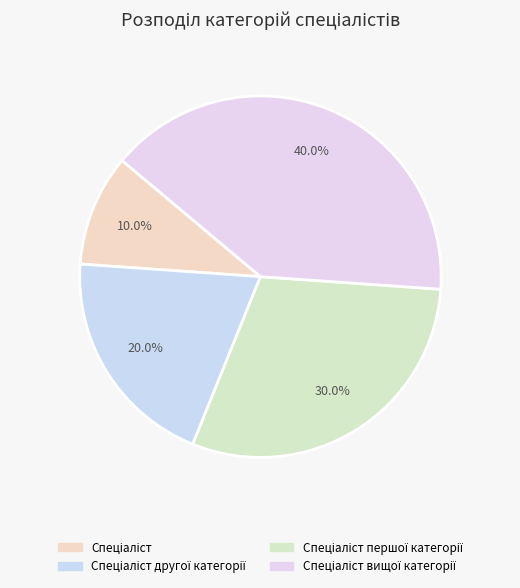

How many slices are in this pie chart?

4